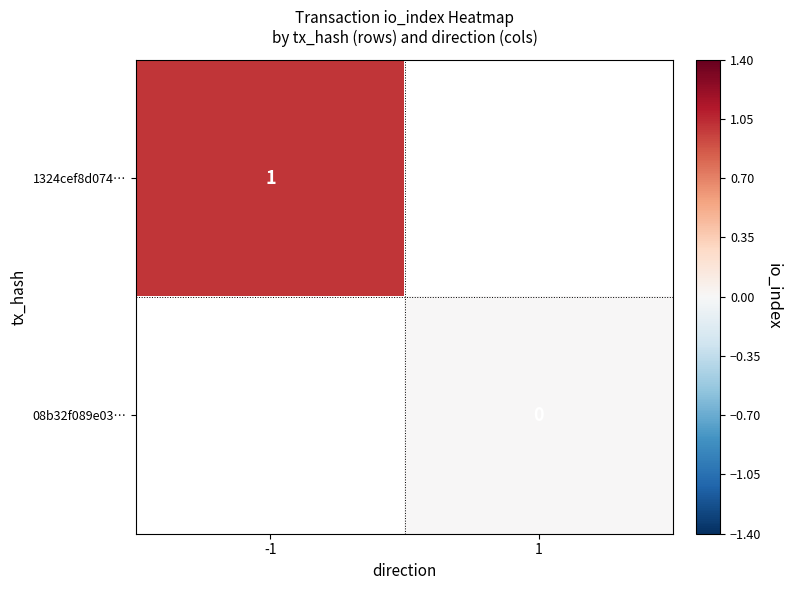

Between 1 and -1, which is larger?

-1